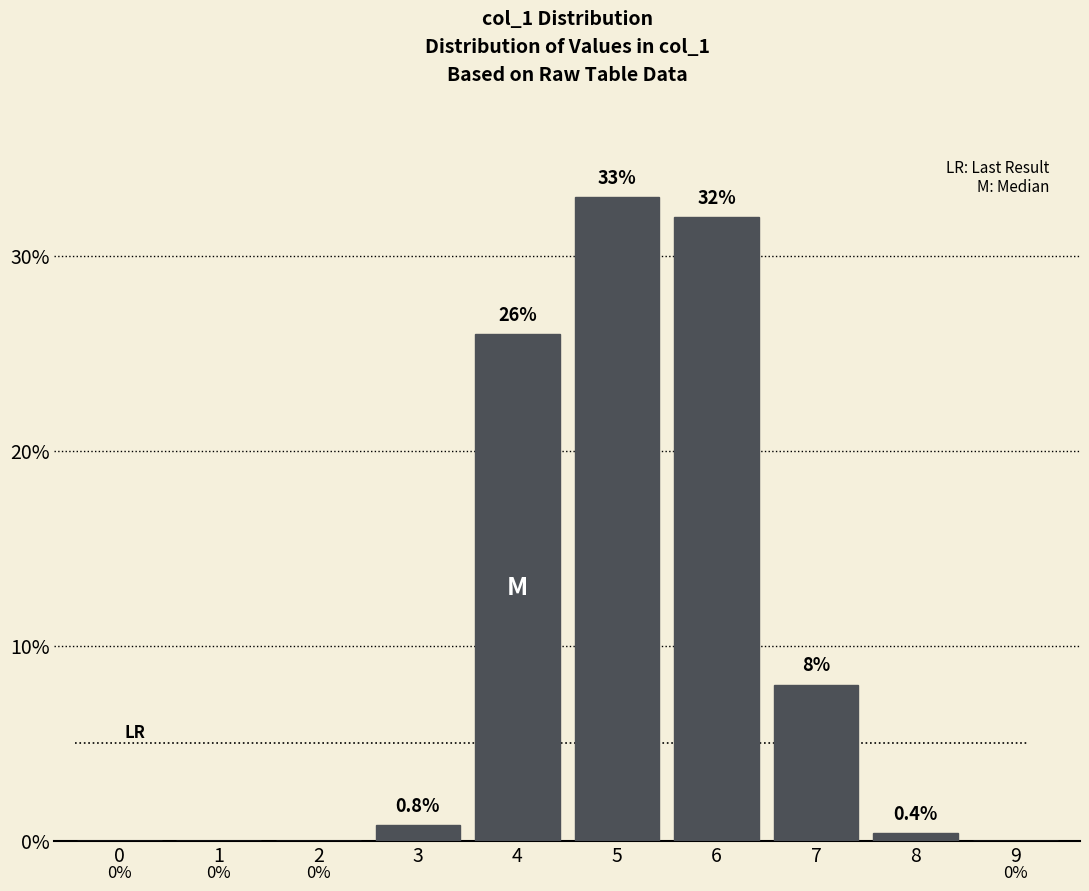

Reading left to right, what are all the values shown in this chart?

0=0.0	1=0.0	2=0.0	3=0.8	4=26.0	5=33.0	6=32.0	7=8.0	8=0.4	9=0.0